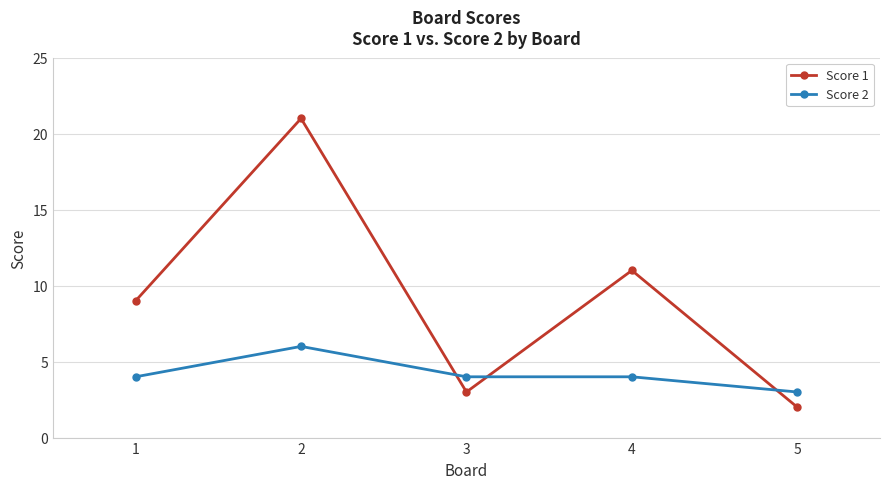

How many lines are shown in the chart?

2